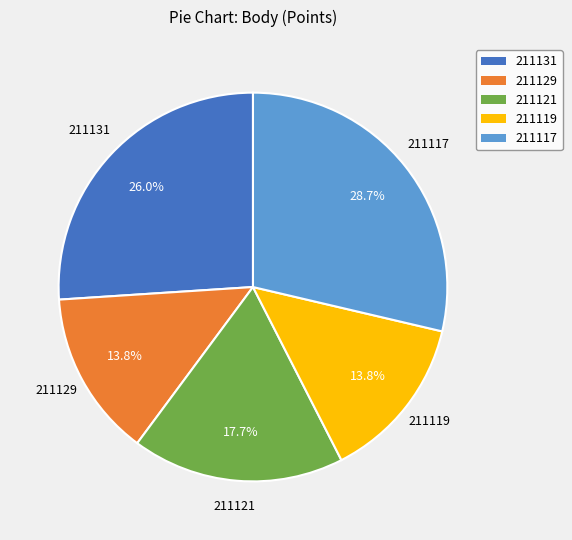

Does any single category account for the majority?

No